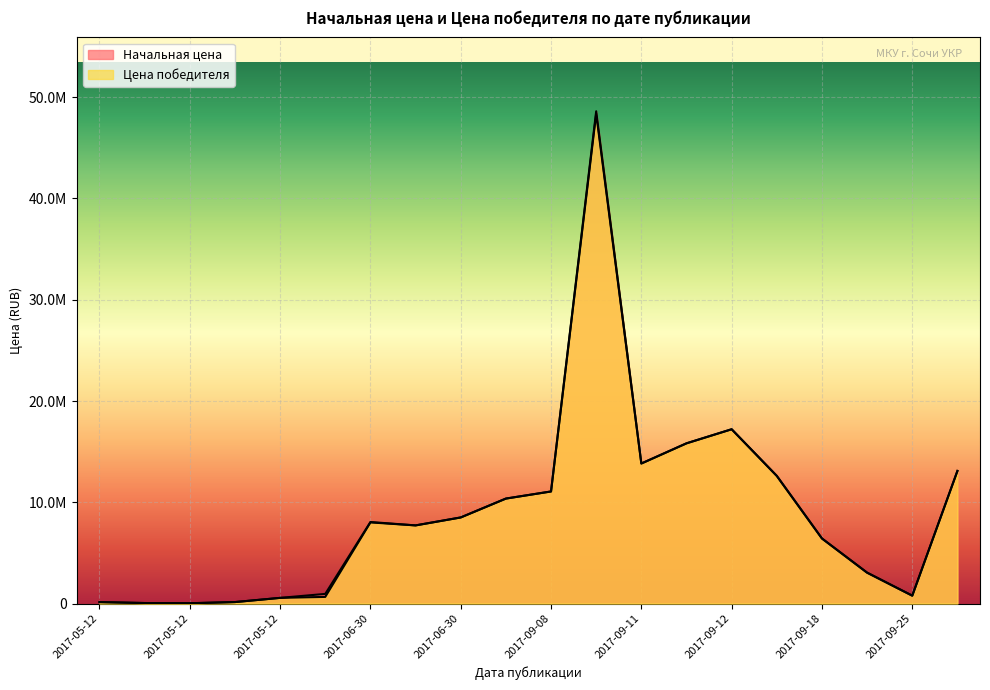

Reading left to right, list all the values displayed in this chart.

Начальная цена: 143420.0	52940.0	32300.0	147700.0	562240.0	954160.0	8053154.6	7718084.3	8502667.9	10366431.0	11068634.0	48609736.0	13828222.0	15822225.9	17212002.2	12604500.0	6426550.0	3051512.0	780000.0	13095968.0
Цена победителя: 143420.0	52940.0	32300.0	147700.0	562240.0	658370.4	8012888.9	7718084.3	8502667.9	10366431.0	11068634.0	48366687.3	13828222.0	15822225.9	17212002.2	12604500.0	6426550.0	3051512.0	780000.0	13095968.0